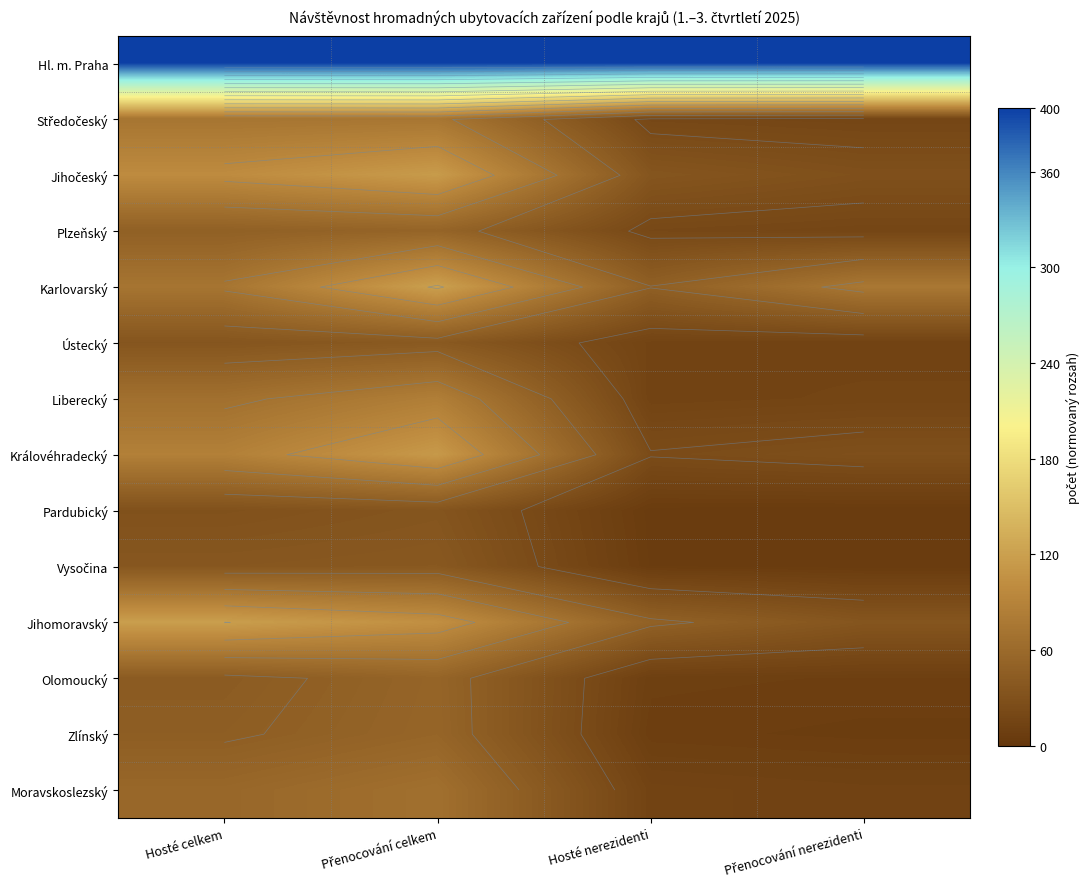

Is the value of Pardubický at Hosté nerezidenti greater than the value of Moravskoslezský at Hosté celkem?

No